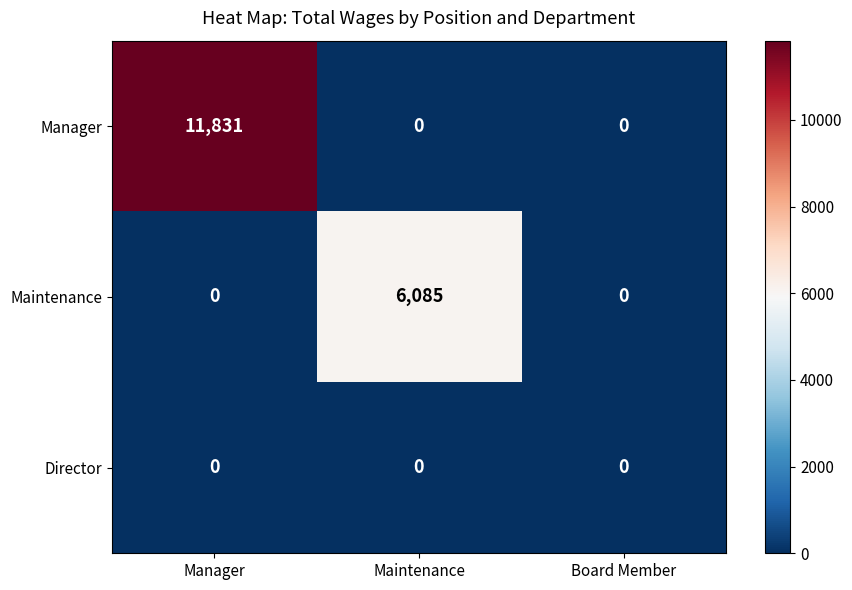

Rank the series by their maximum value, from lowest to highest.

Director, Maintenance, Manager